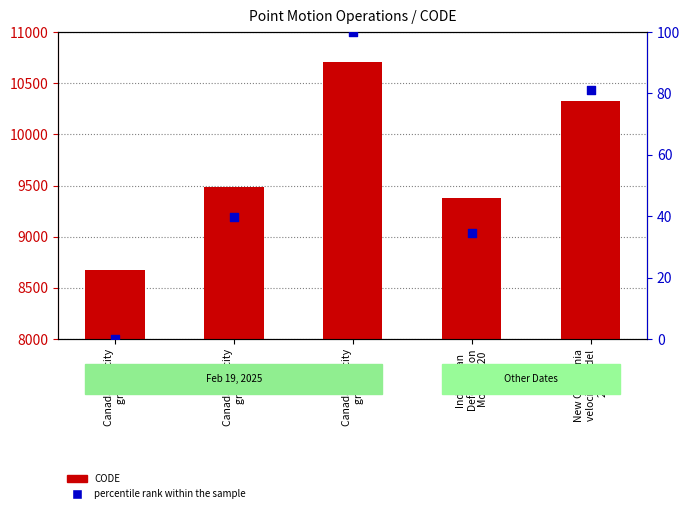

Is the value of percentile rank within the sample at Indonesian
Deformation
Model 2020 greater than the value of CODE at Canada velocity
grid v7?

No